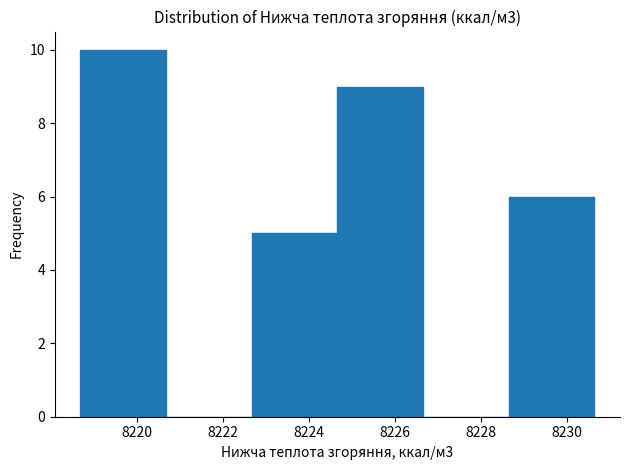

Reading left to right, list every bar in this chart as the range it spans on the x-axis followed by its height. Neither the bar edges nor the heights are printed on the chart, so give them approximately, as read against the axes.

8218.6 to 8220.6: 10
8220.6 to 8222.6: 0
8222.6 to 8224.6: 5
8224.6 to 8226.6: 9
8226.6 to 8228.6: 0
8228.6 to 8230.6: 6